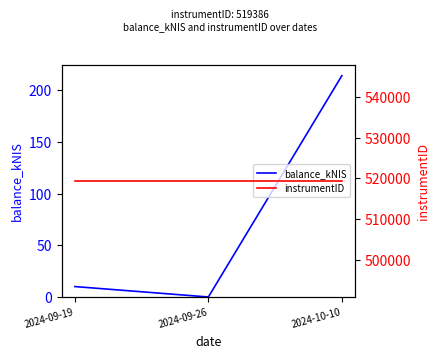

Between 2024-09-19 and 2024-10-10, which series saw the biggest shift?

balance_kNIS